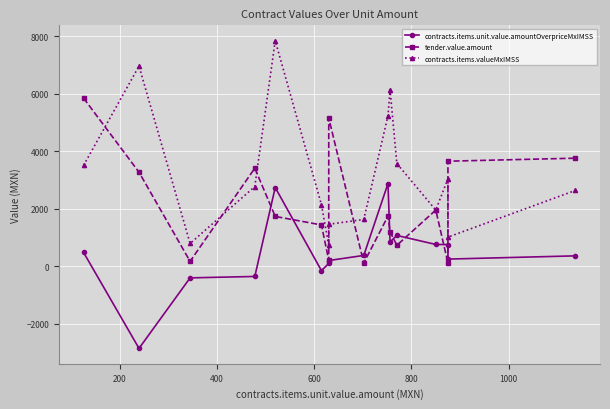

What is the average value of the tender.value.amount series?

2157.2